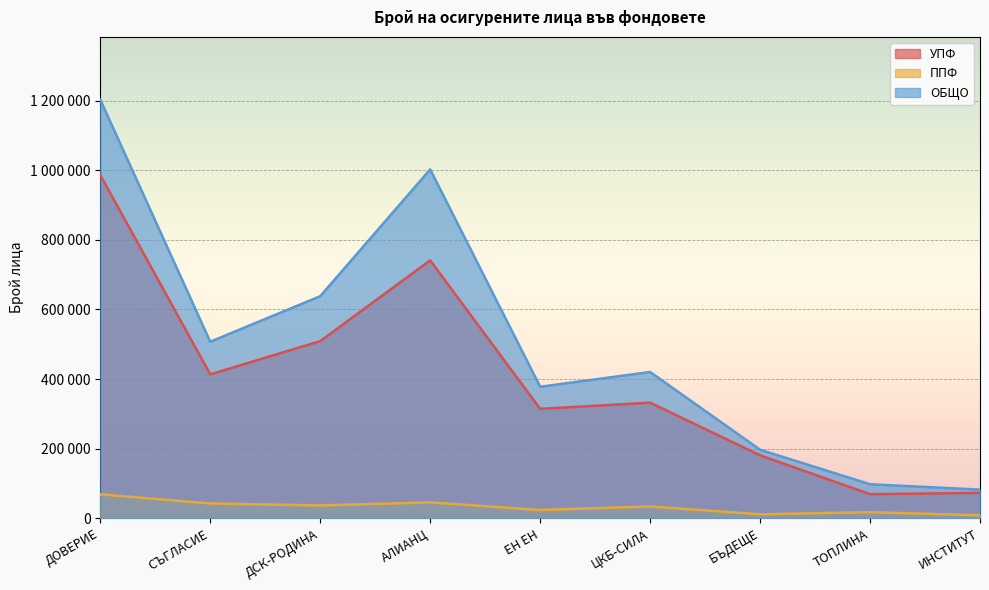

What is the value of the ОБЩО point at the 2nd from the left?

507407